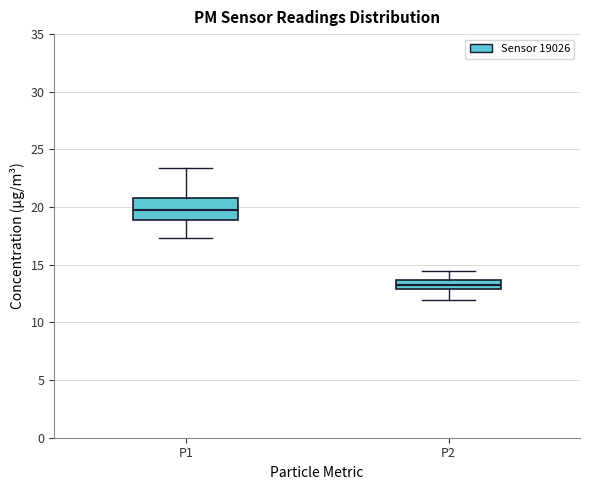

Which box has the lowest median line?

P2